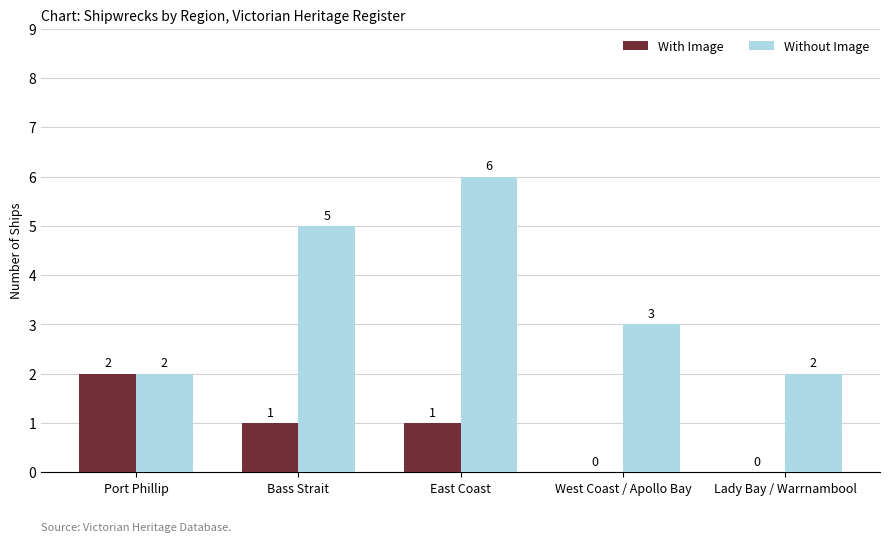

At which category is the sum across all series the highest?

East Coast